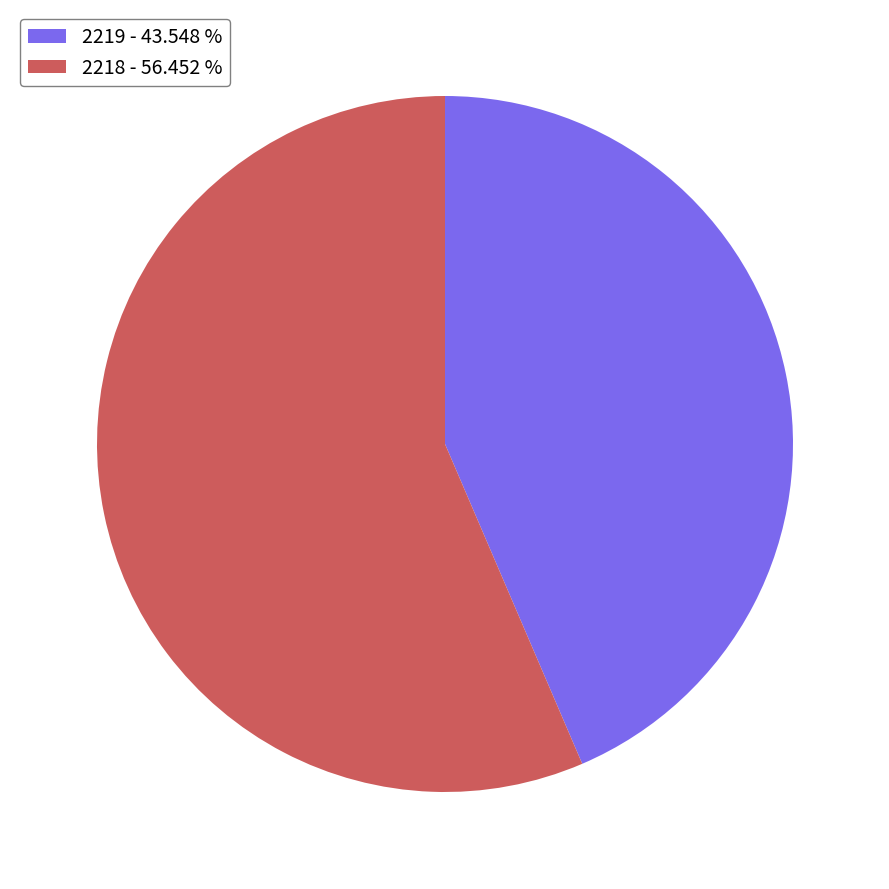

Between 2218 - 56.452 % and 2219 - 43.548 %, which is larger?

2218 - 56.452 %